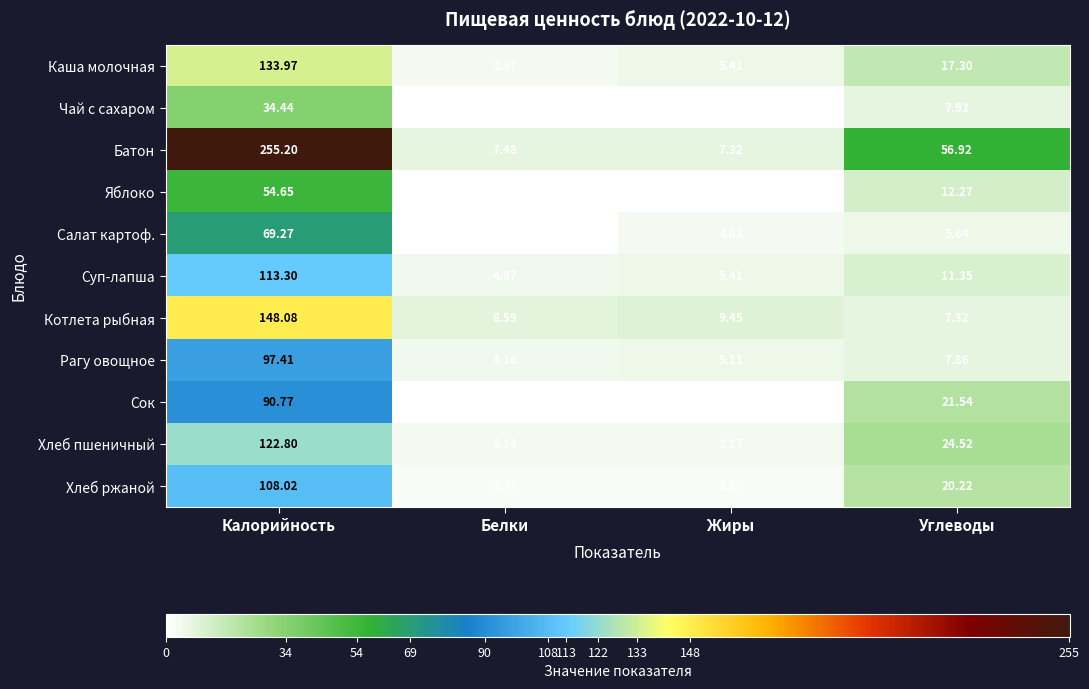

At how many categories does at least one series exceed 105?

1